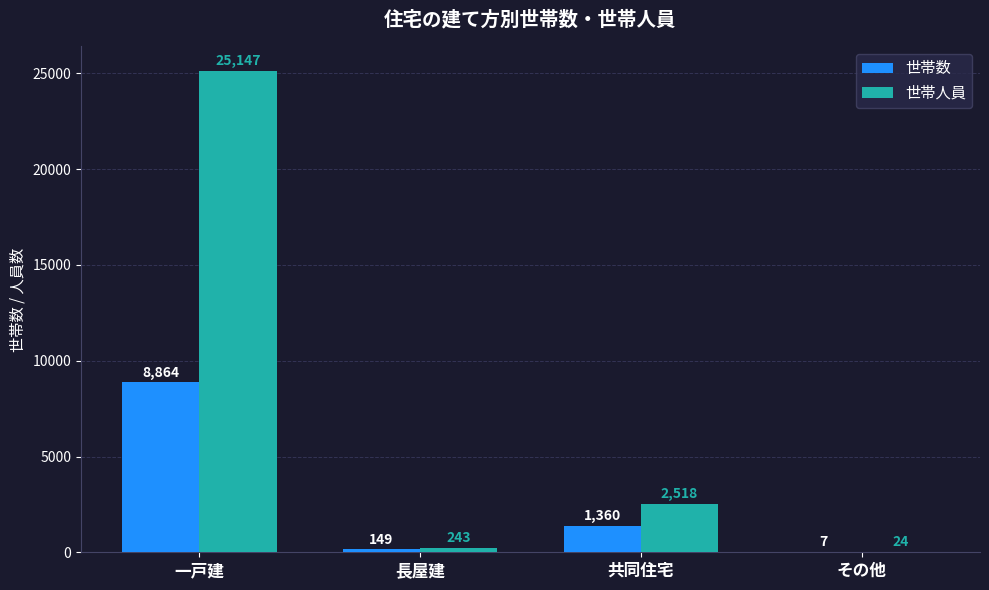

Reading left to right, extract all data points from this chart.

世帯数: 一戸建=8864	長屋建=149	共同住宅=1360	その他=7
世帯人員: 一戸建=25147	長屋建=243	共同住宅=2518	その他=24